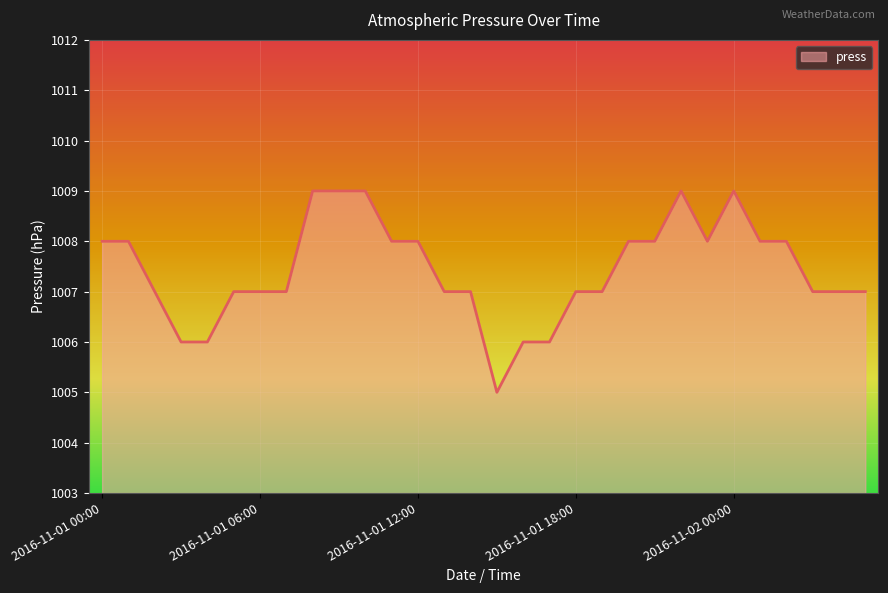

What is the smallest value displayed?

1005